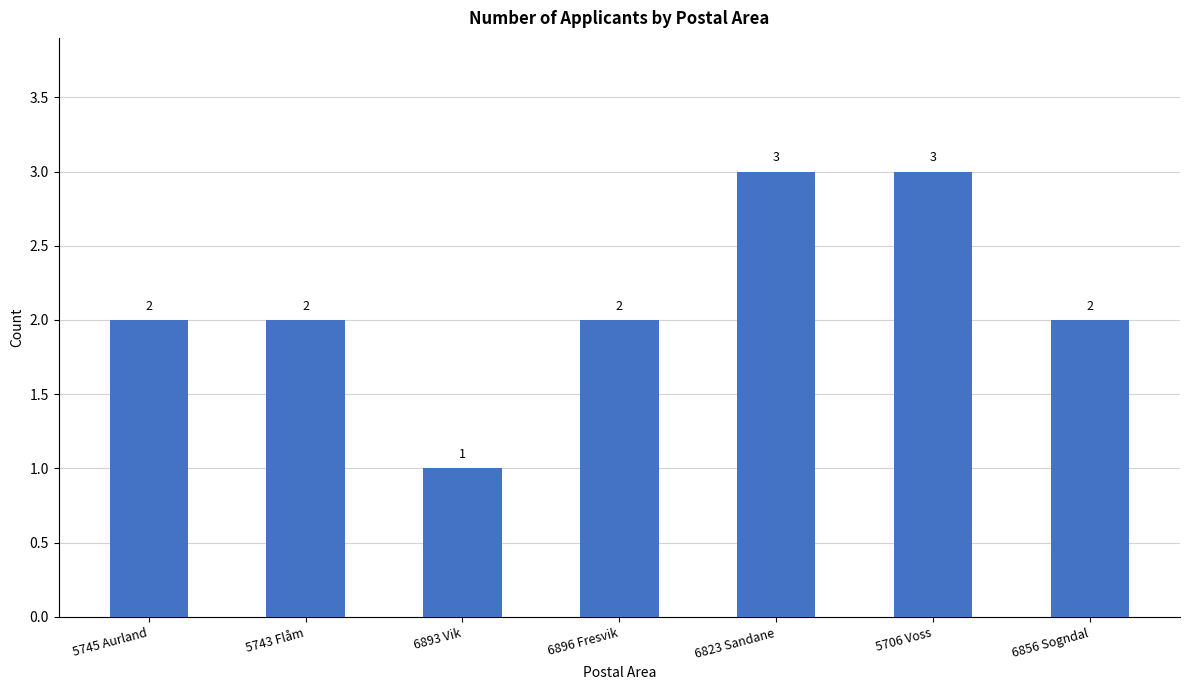

Are the bars horizontal?

No